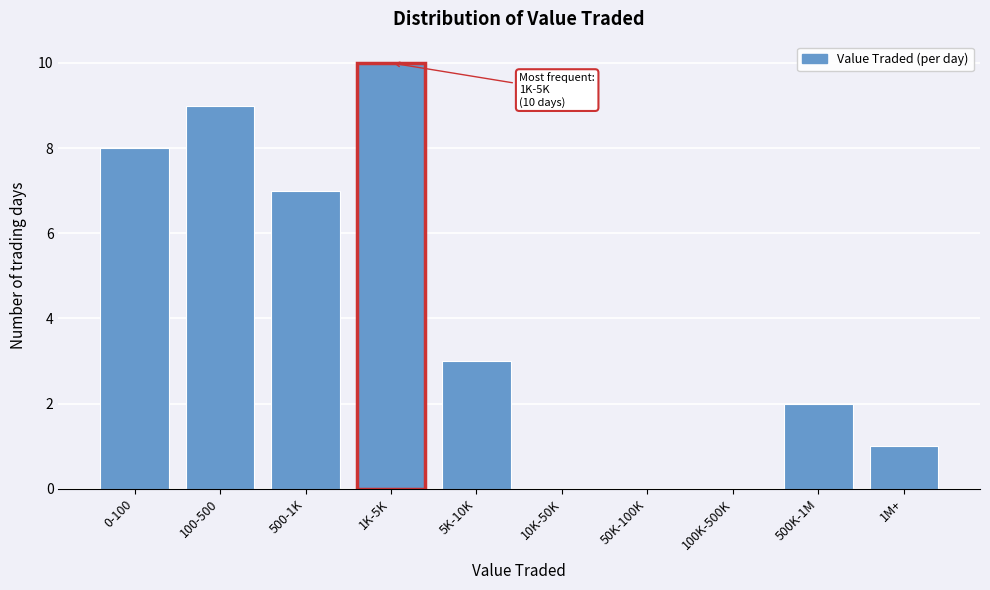

Reading right to left, transcribe all the data shown in this chart.

1M+=1	500K-1M=2	100K-500K=0	50K-100K=0	10K-50K=0	5K-10K=3	1K-5K=10	500-1K=7	100-500=9	0-100=8